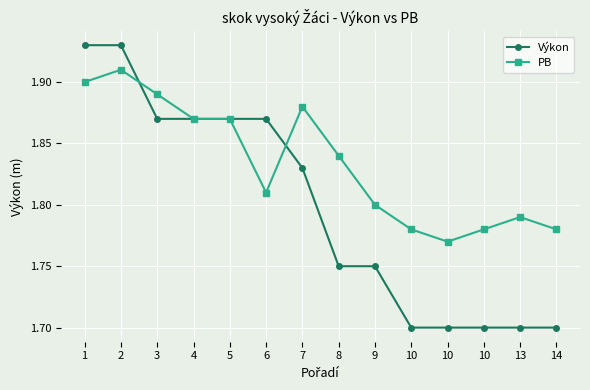

Reading left to right, list all the values displayed in this chart.

Výkon: 1=1.9	2=1.9	3=1.9	4=1.9	5=1.9	6=1.9	7=1.8	8=1.8	9=1.8	10=1.7	10=1.7	10=1.7	13=1.7	14=1.7
PB: 1=1.9	2=1.9	3=1.9	4=1.9	5=1.9	6=1.8	7=1.9	8=1.8	9=1.8	10=1.8	10=1.8	10=1.8	13=1.8	14=1.8